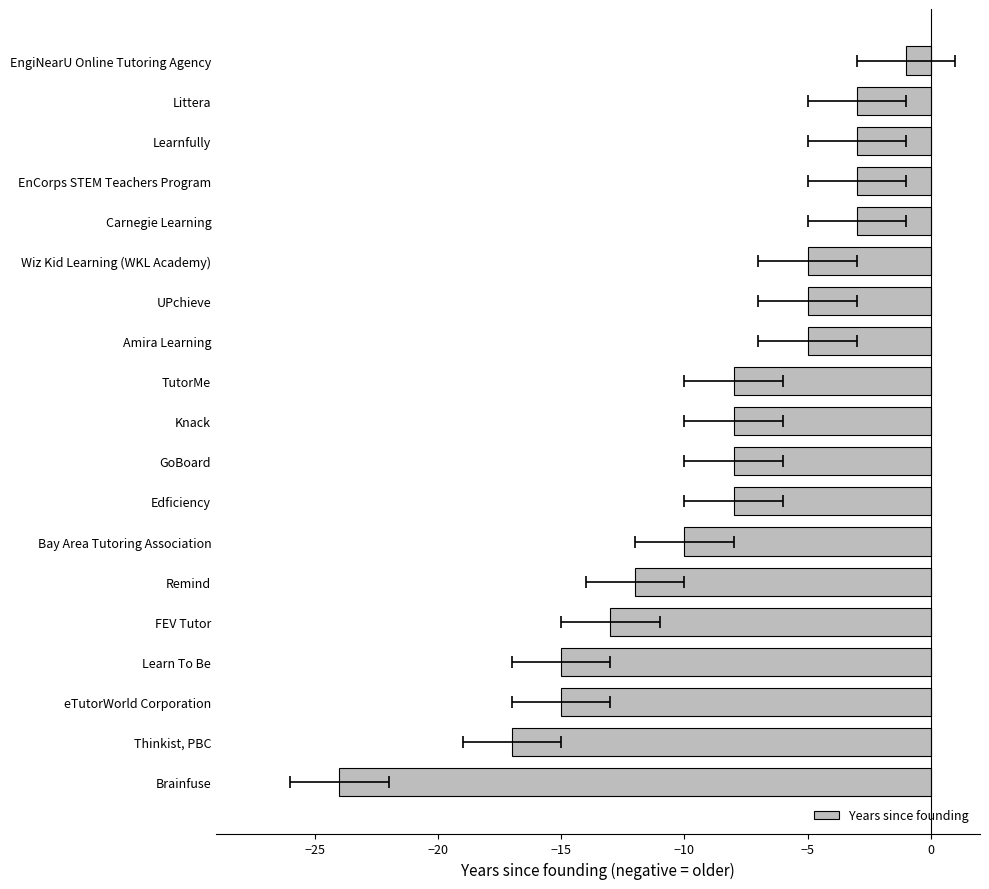

Between Littera and Amira Learning, which is larger?

Littera